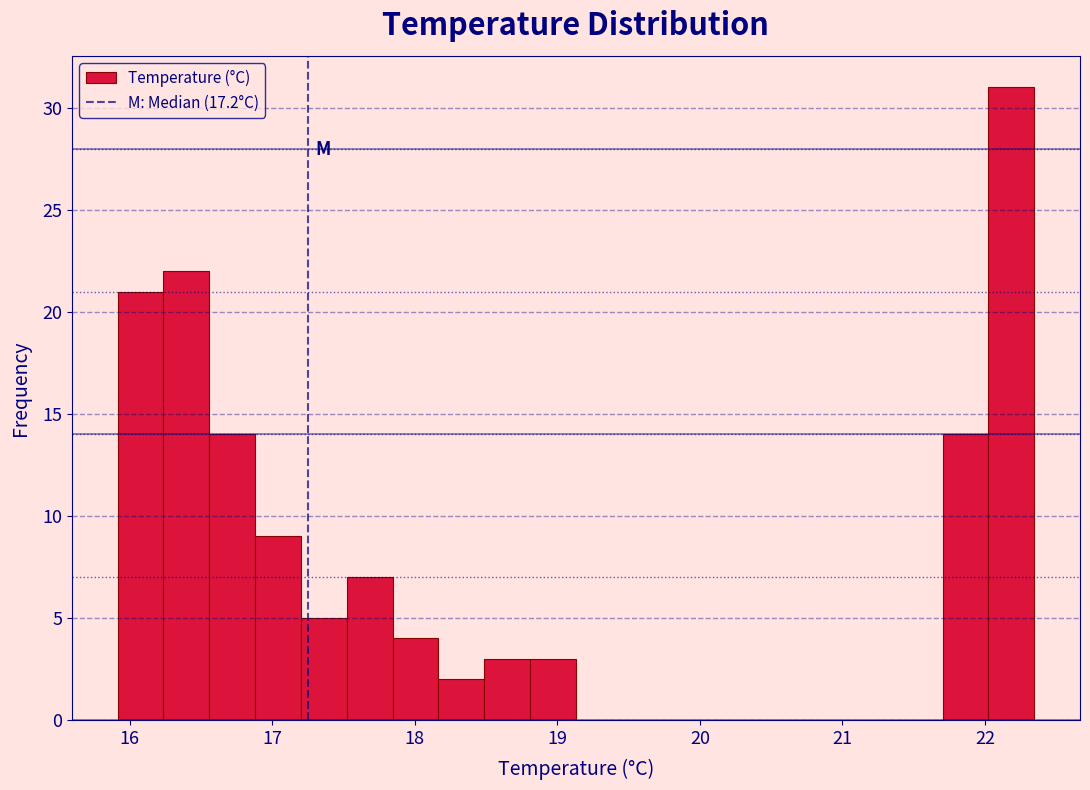

Read against the x-axis, roughly where is the centre of the tallest bar?

22.2